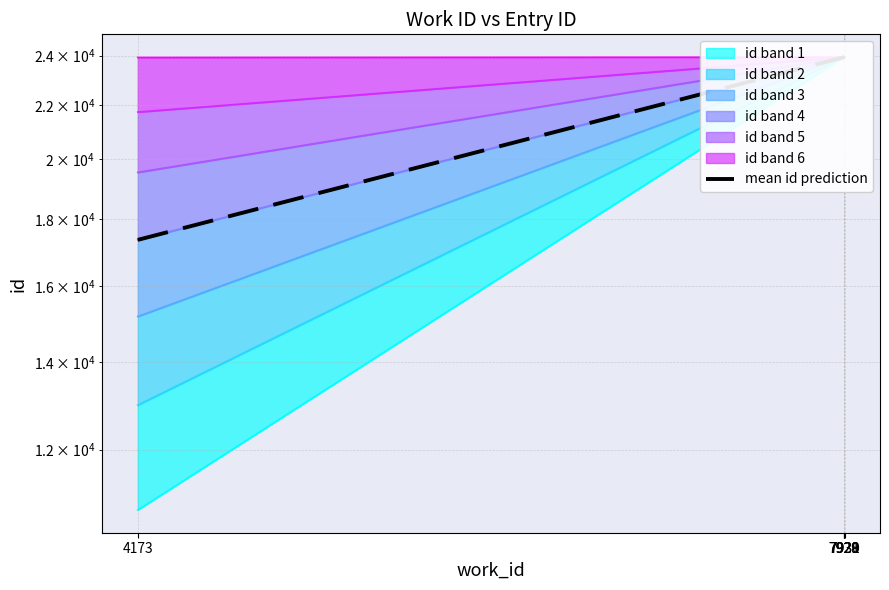

Where does the data first go above 23936?

7930